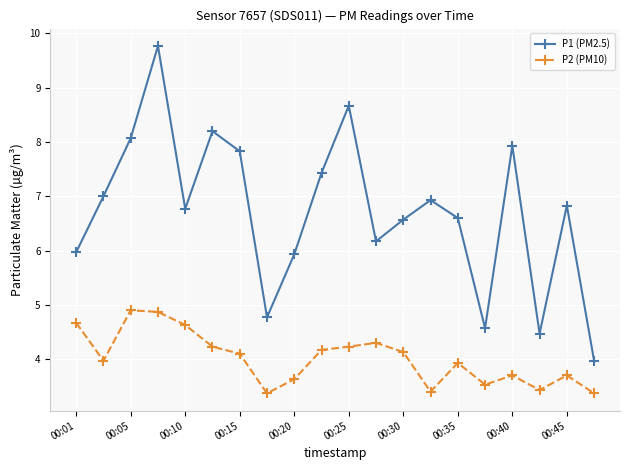

How many data points in P1 (PM2.5) are above 6?

14